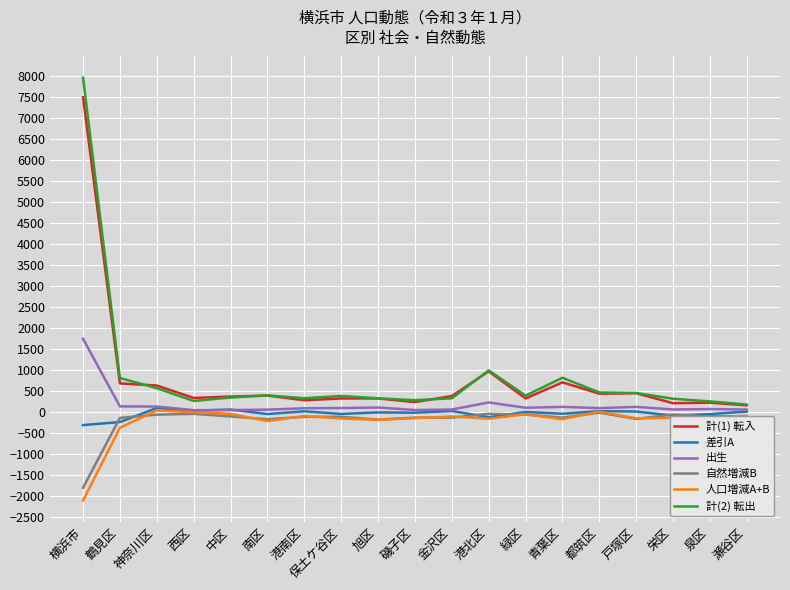

What are all the series names shown in the legend?

計(1) 転入, 差引A, 出生, 自然増減B, 人口増減A+B, 計(2) 転出